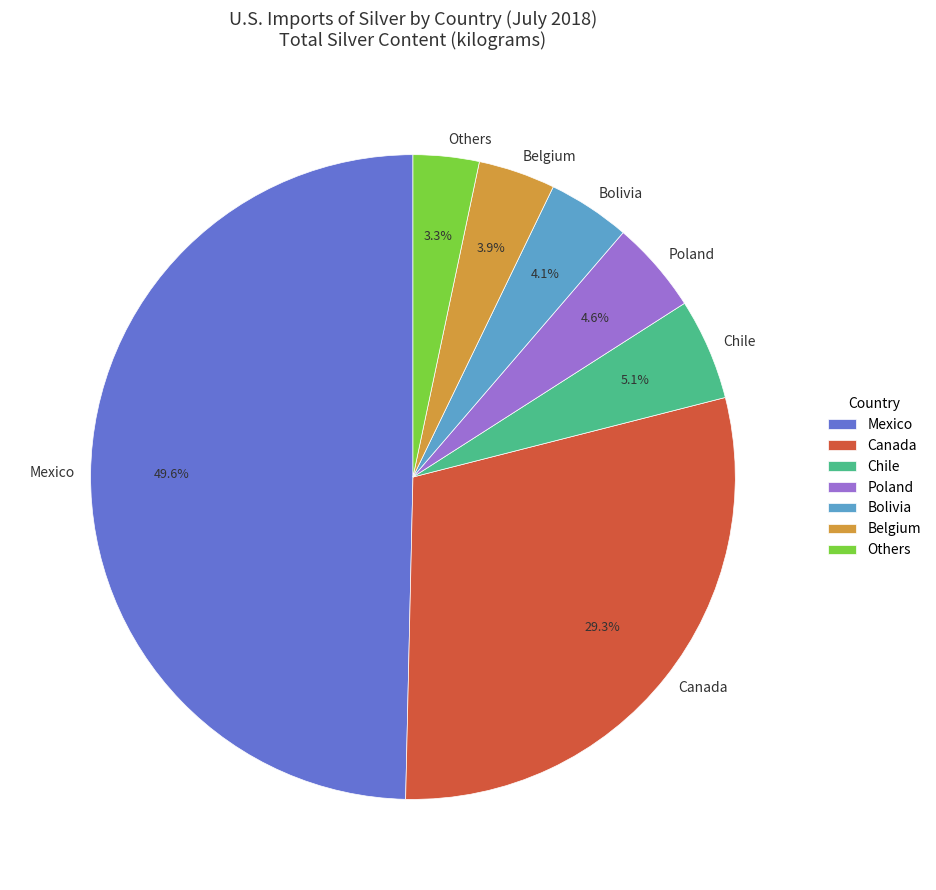

The Mexico slice represents 58% of the pie. True or false?

False